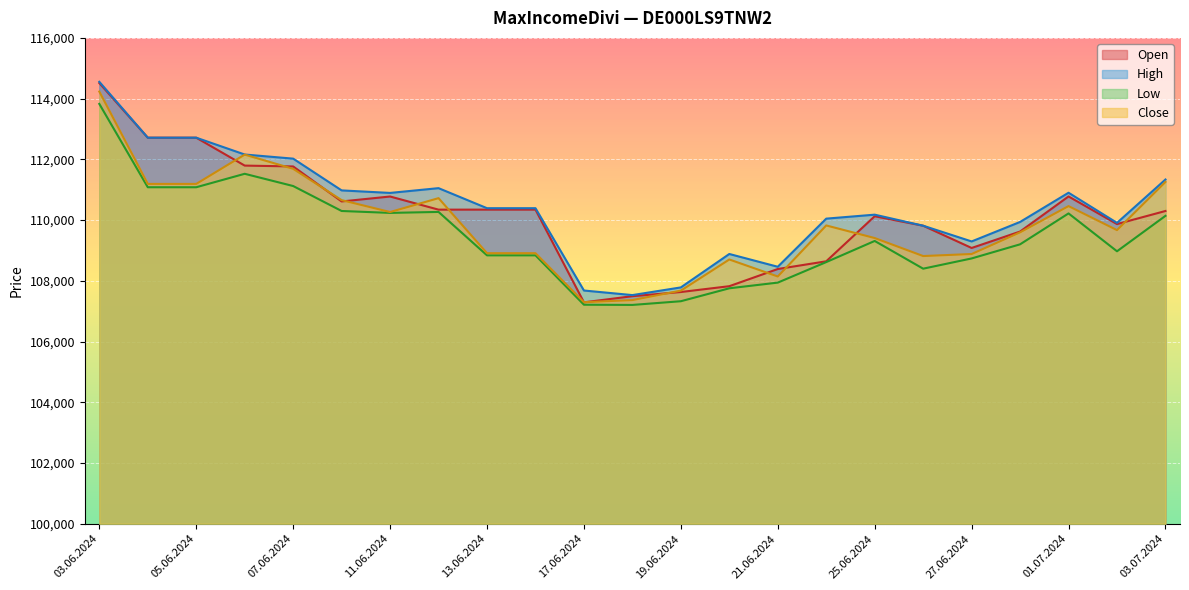

At which category does Low reach its first local peak?

06.06.2024